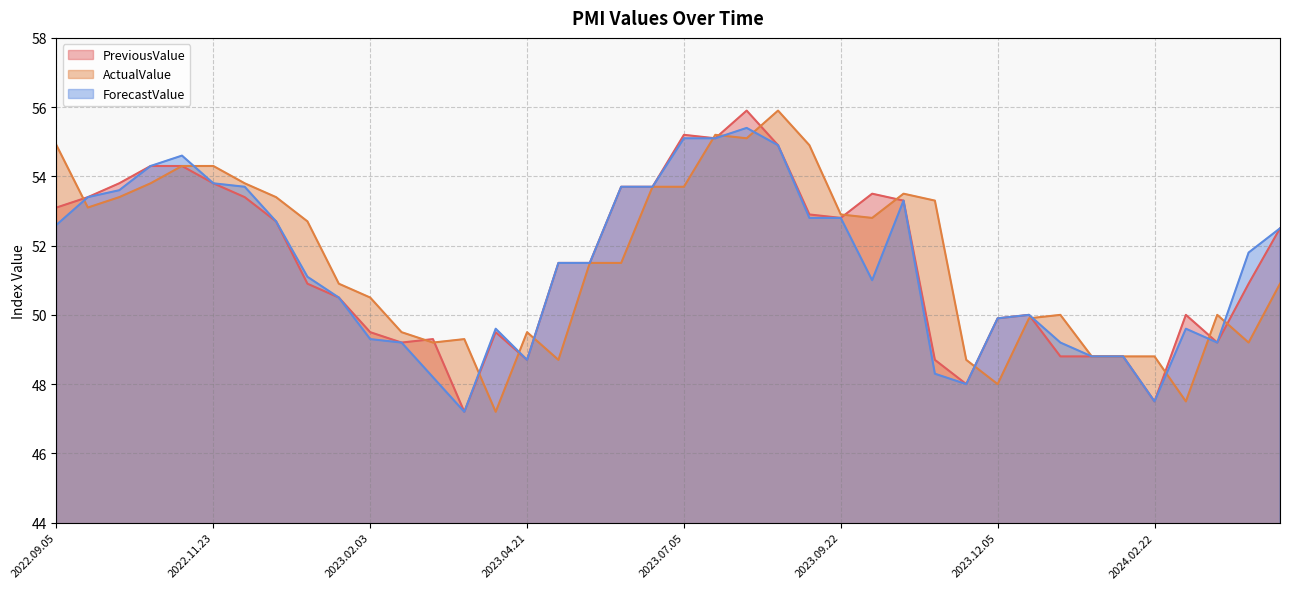

Rank the series by their average value, from lowest to highest.

ForecastValue, PreviousValue, ActualValue